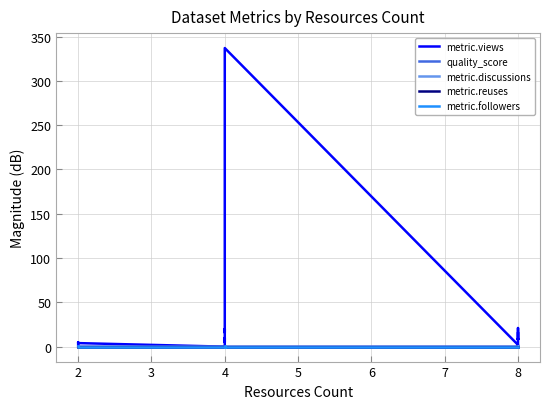

Count the quality_score values in the range 0 to 1.

20